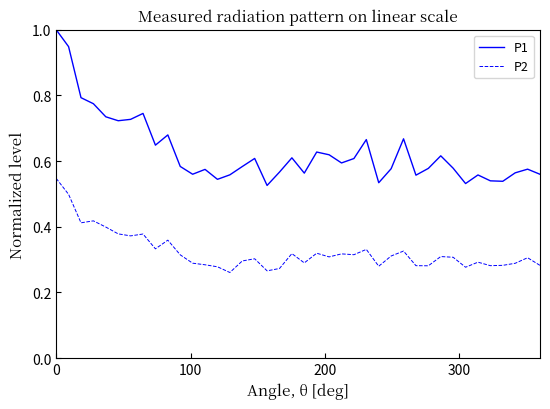

True or false: P2 and P1 cross at least once.

False